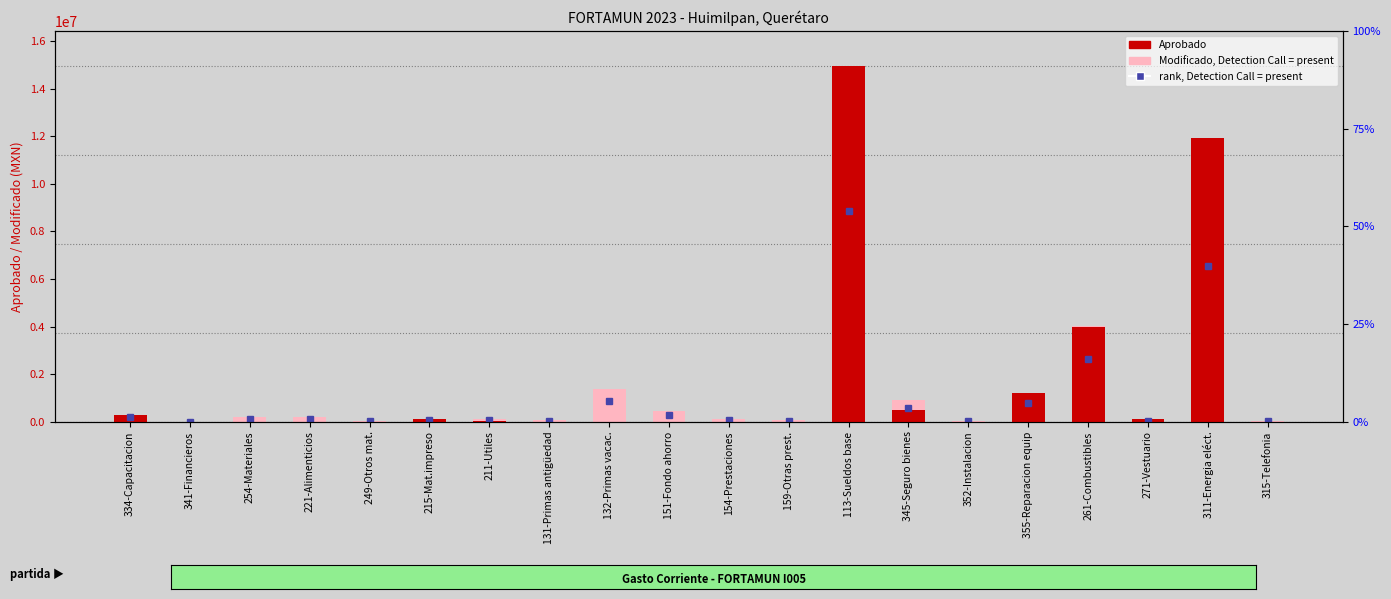

Count the number of categories in the chart.

20